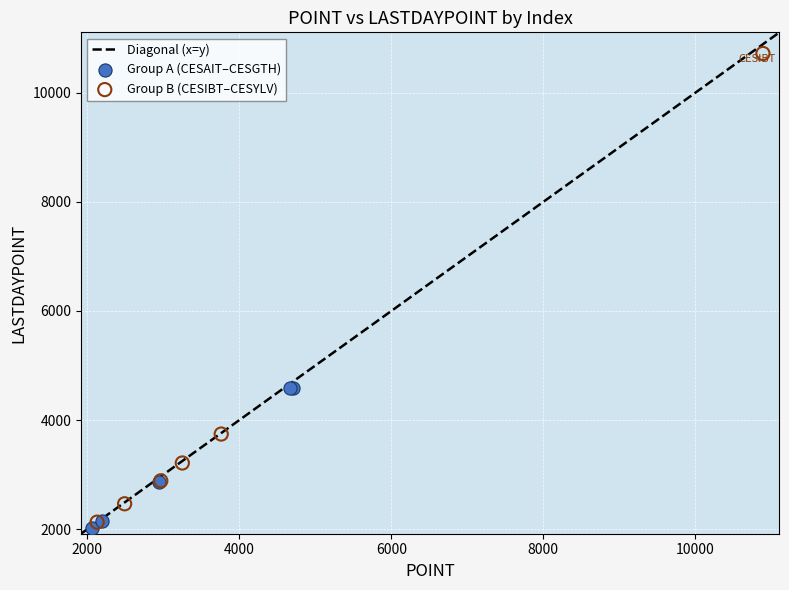

Which series contains the highest Y value?

Group B (CESIBT–CESYLV)